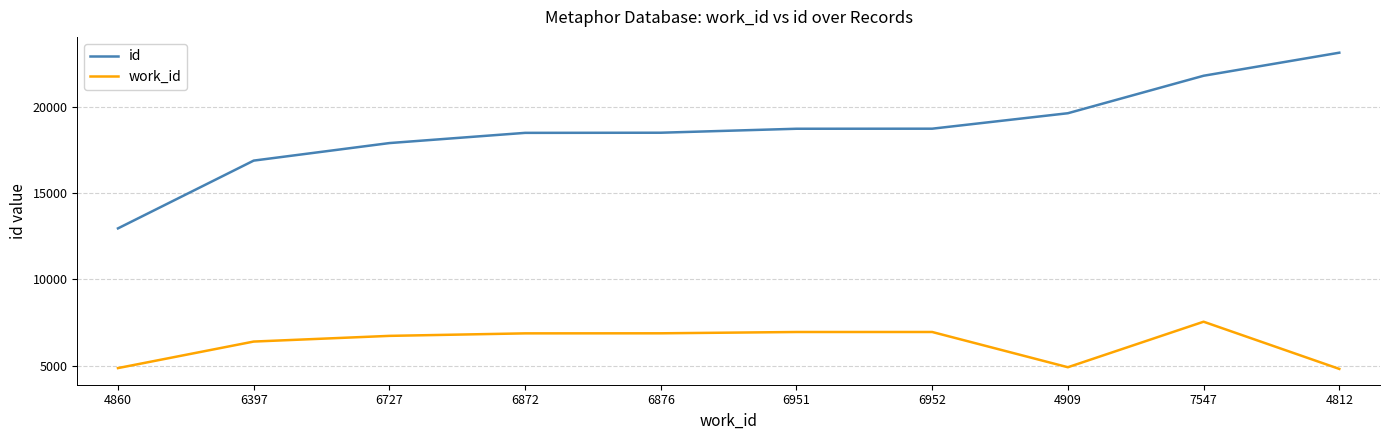

Which series has the largest range (max minus min)?

id